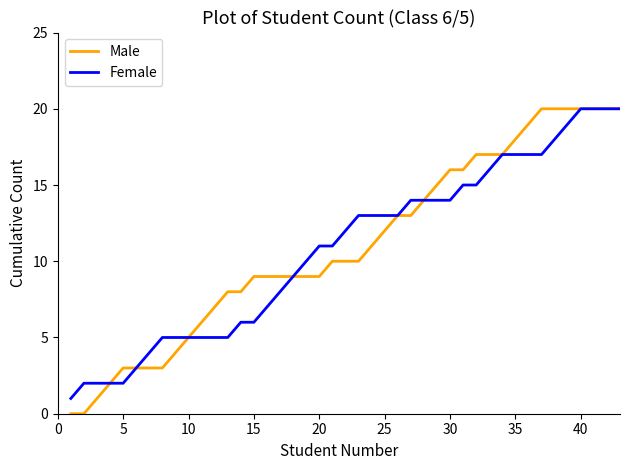

Which series has the widest spread of values?

Male